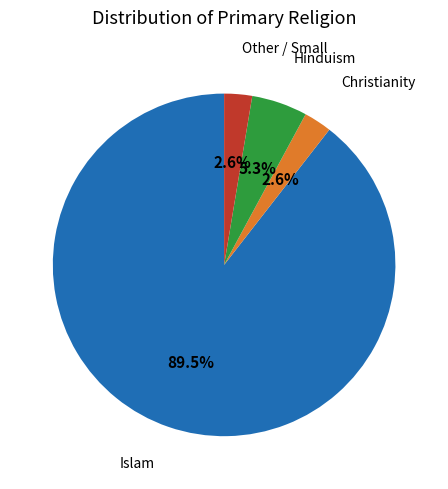

Is there a majority slice in this chart?

Yes